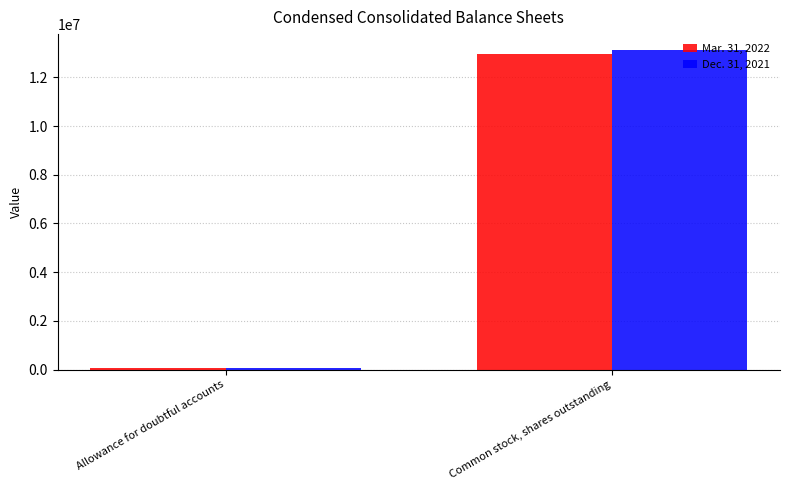

What is the spread (max minus min) of values at Allowance for doubtful accounts?

7000